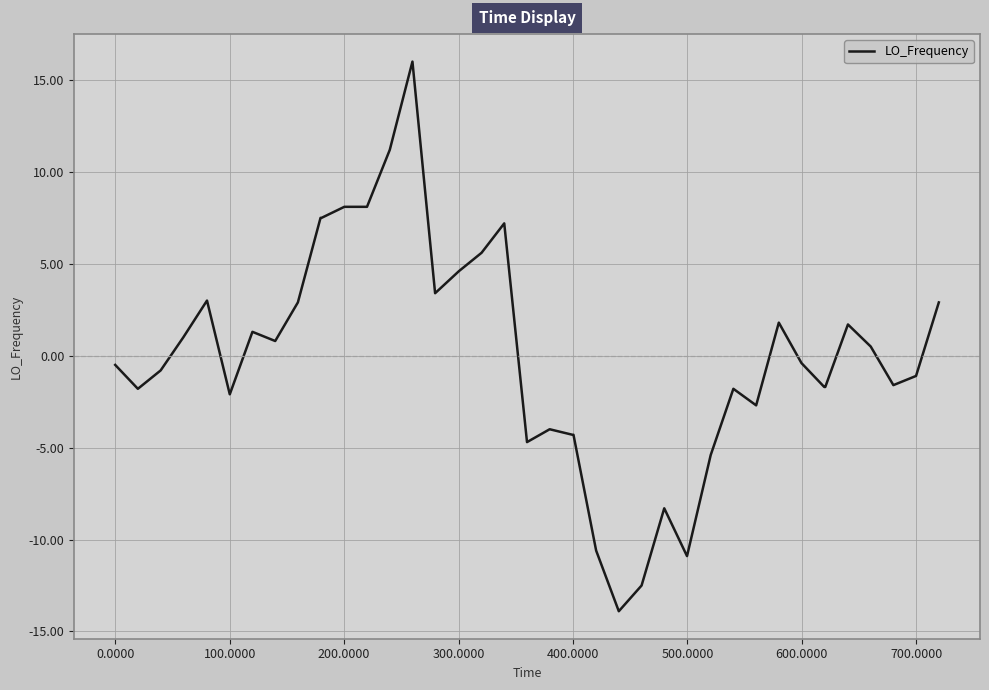

What is the maximum value shown in the chart?

16.0